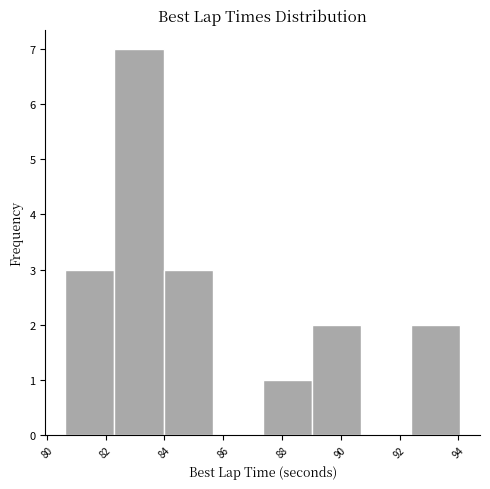

What is the height of the bar covering 92.4 to 94.0 on the x-axis? Neither the bar edges nor the heights are printed on the chart, so give them approximately, as read against the axes.

2